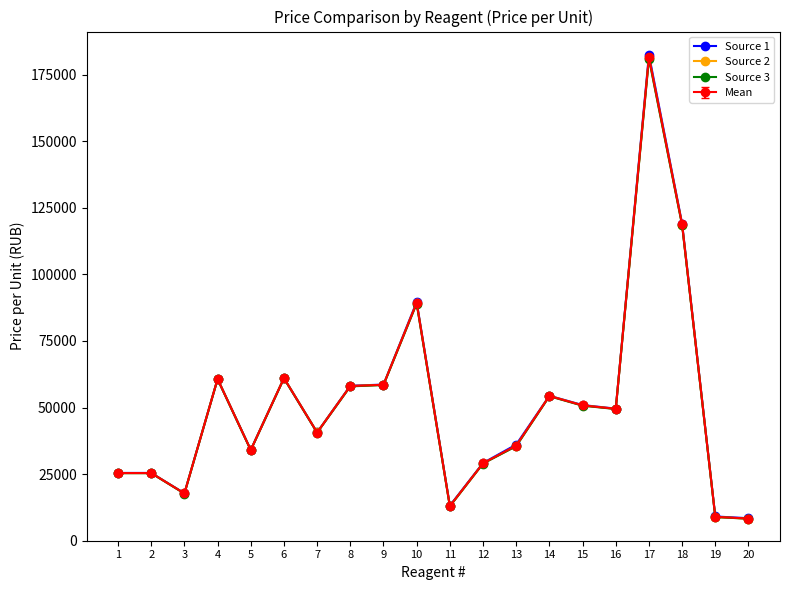

What is the value of the Source 3 point at the 17th from the left?

180993.0